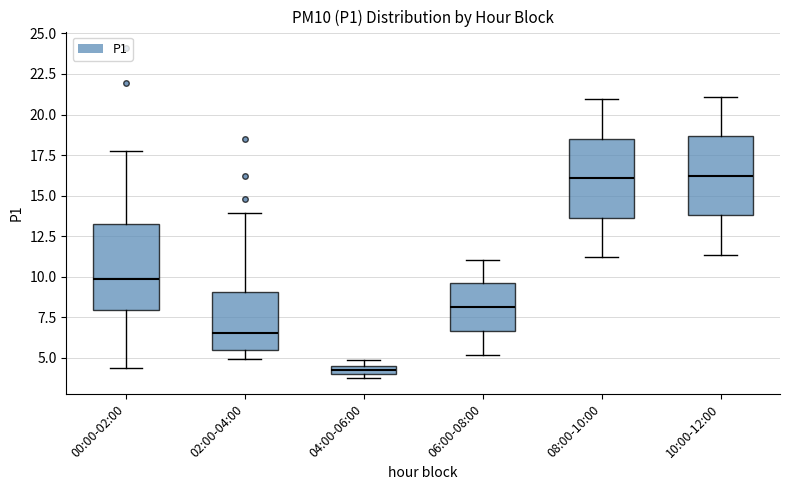

Where is the upper edge of the box for 10:00-12:00 on the y-axis? The values are not printed on the chart, so give them approximately, as read against the axis.

18.5